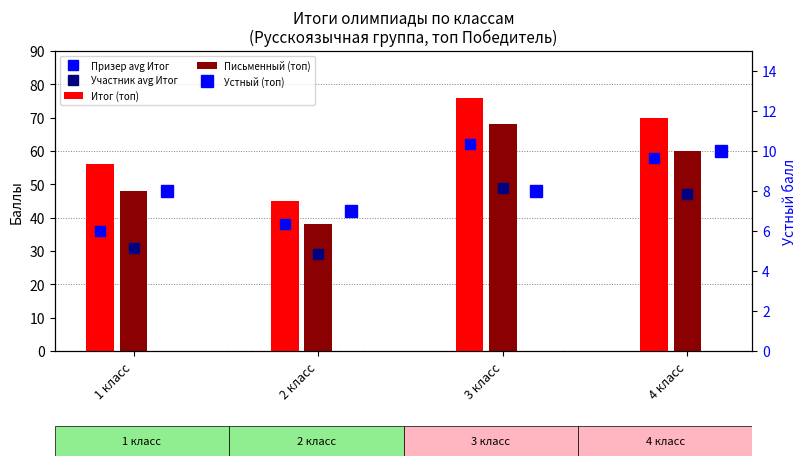

Rank the series at 3 класс from lowest to highest value.

Устный (топ), Участник avg Итог, Призер avg Итог, Письменный (топ), Итог (топ)